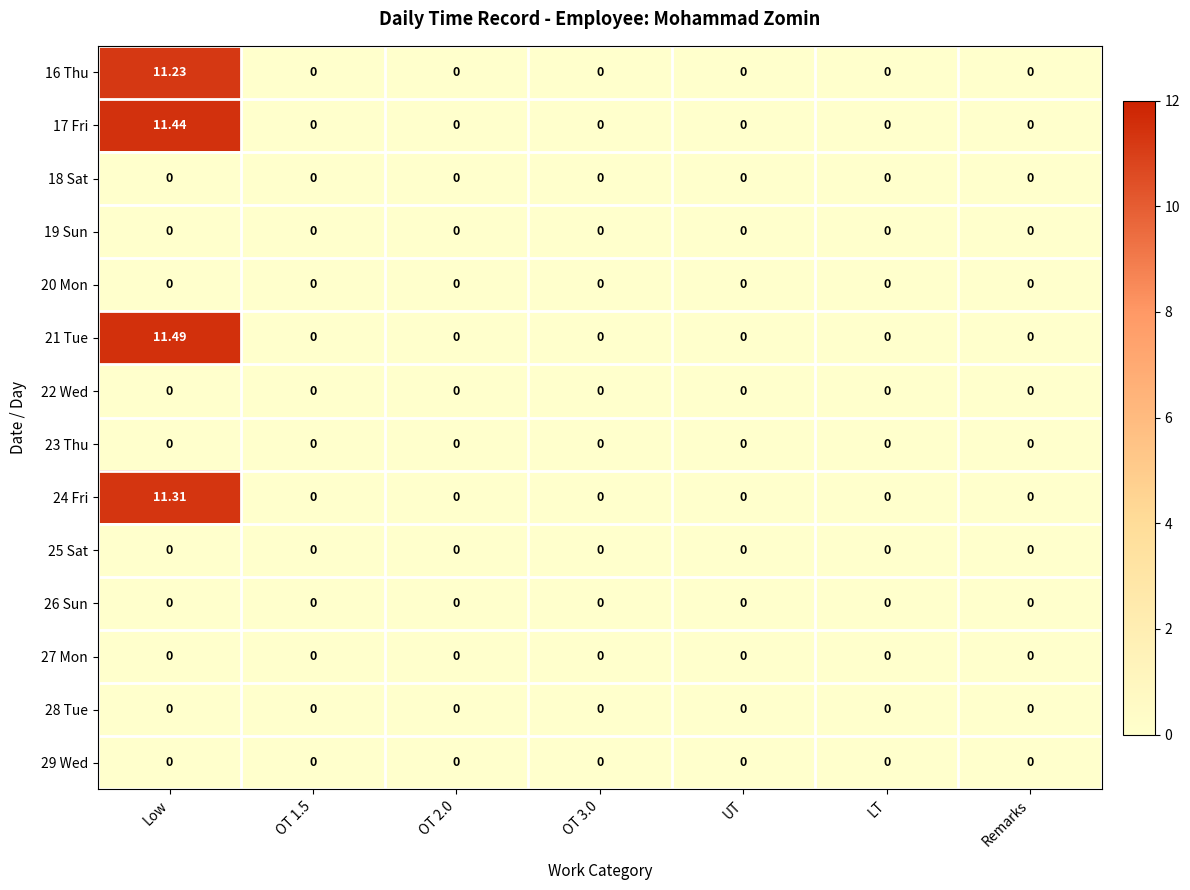

Between Low and UT, which series saw the biggest shift?

21 Tue